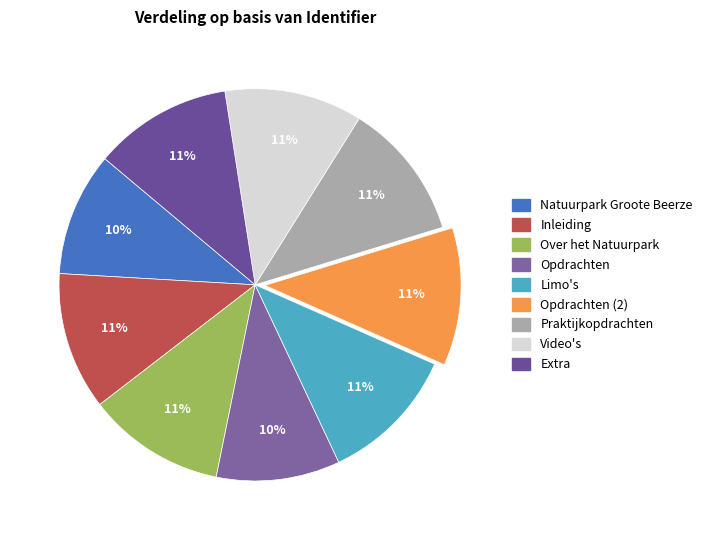

The Over het Natuurpark slice represents 11% of the pie. True or false?

True